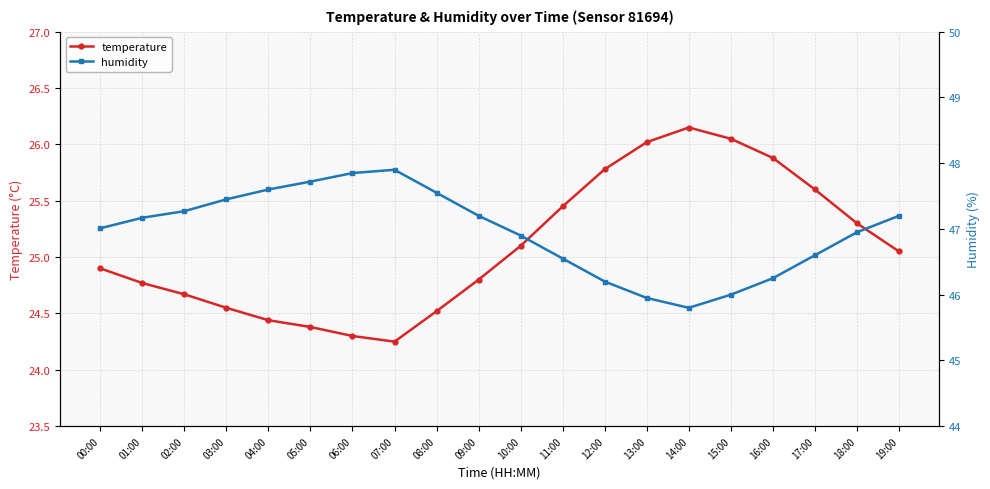

At which label does humidity reach its peak?

07:00